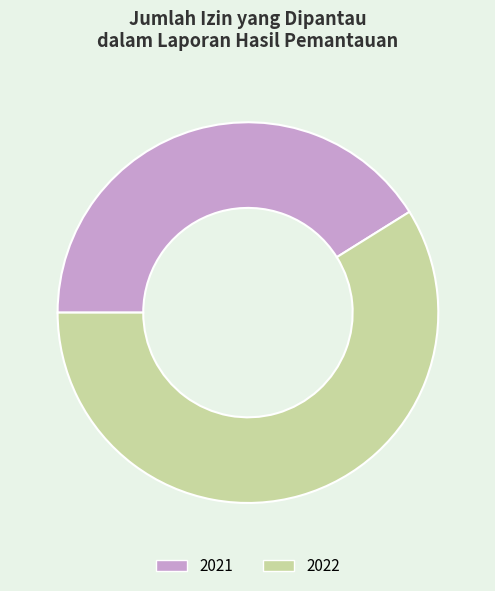

What is the smallest slice in the pie chart?

2021